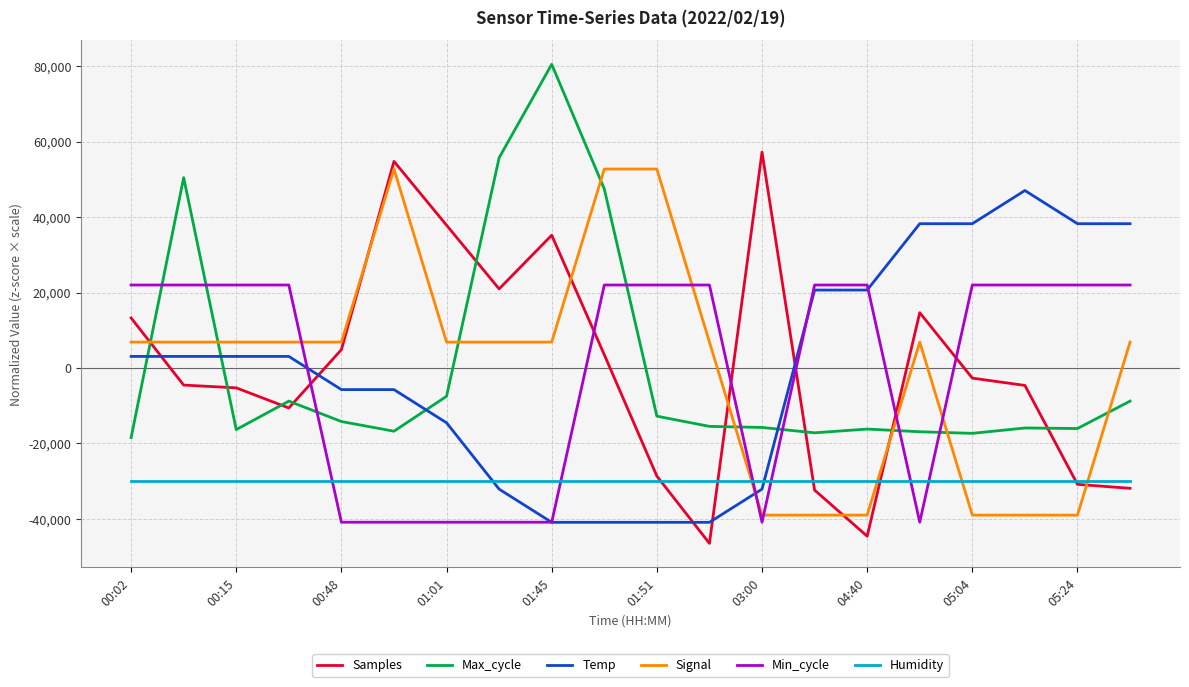

What is the minimum value for Max_cycle?

-18460.5